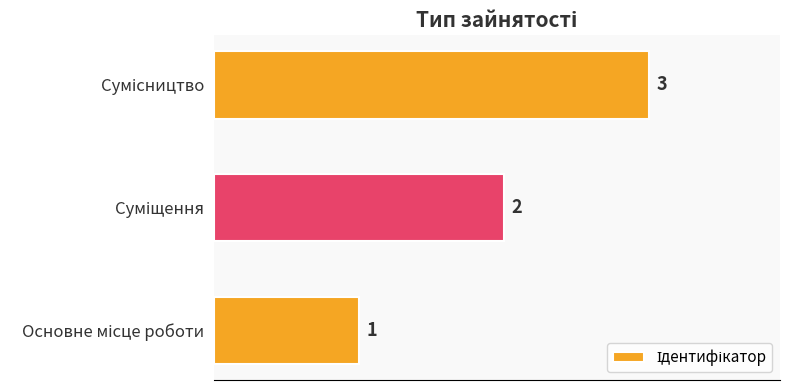

What is the greatest value displayed?

3